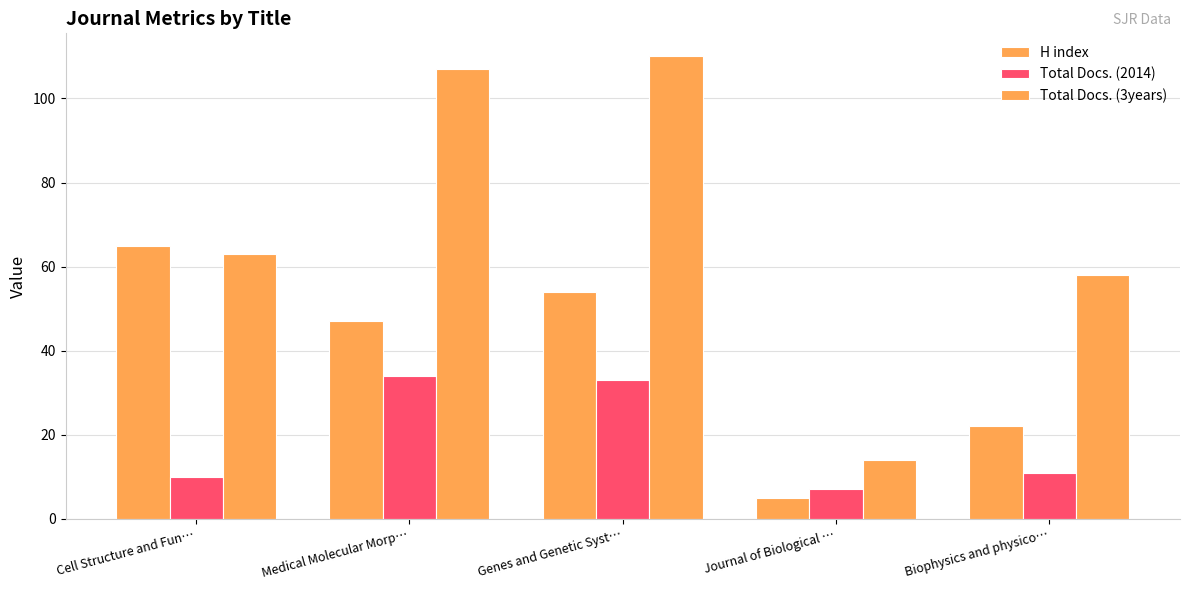

Reading left to right, list all the values displayed in this chart.

H index: Cell Structure and Fun…=65	Medical Molecular Morp…=47	Genes and Genetic Syst…=54	Journal of Biological …=5	Biophysics and physico…=22
Total Docs. (2014): Cell Structure and Fun…=10	Medical Molecular Morp…=34	Genes and Genetic Syst…=33	Journal of Biological …=7	Biophysics and physico…=11
Total Docs. (3years): Cell Structure and Fun…=63	Medical Molecular Morp…=107	Genes and Genetic Syst…=110	Journal of Biological …=14	Biophysics and physico…=58